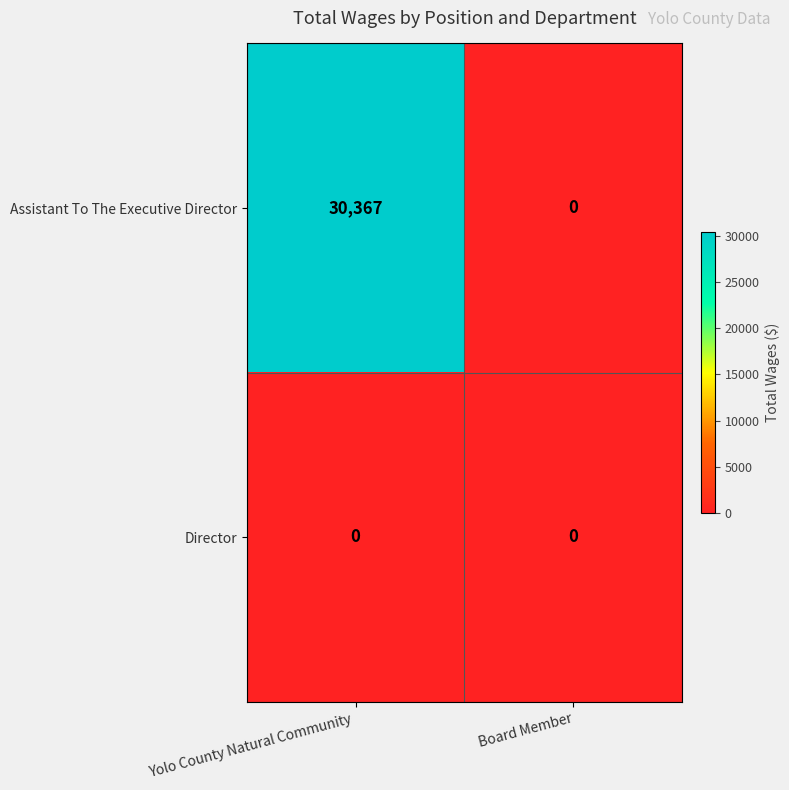

Reading right to left, extract all data points from this chart.

Assistant To The Executive Director: Board Member=0	Yolo County Natural Community =30367
Director: Board Member=0	Yolo County Natural Community =0